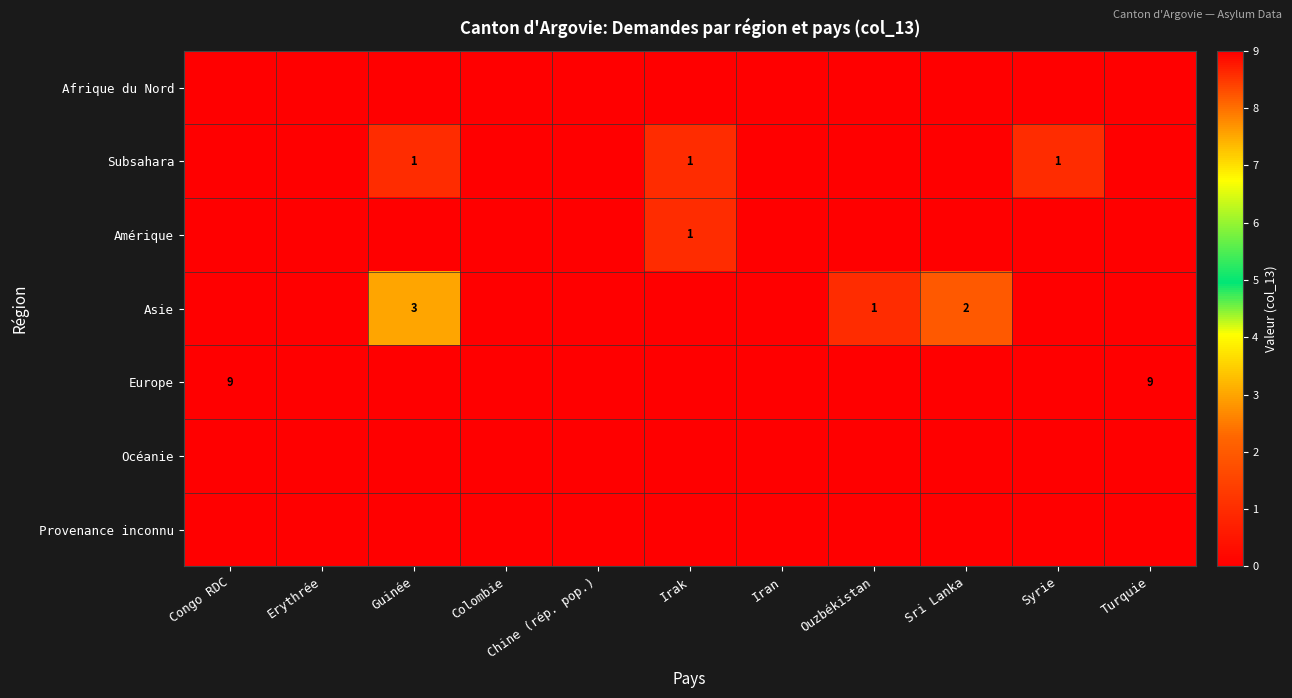

The value of Europe at Turquie is 3. True or false?

False